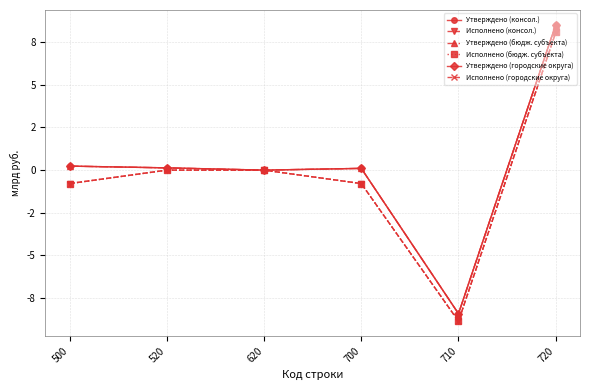

Which label corresponds to the smallest value in the chart?

710